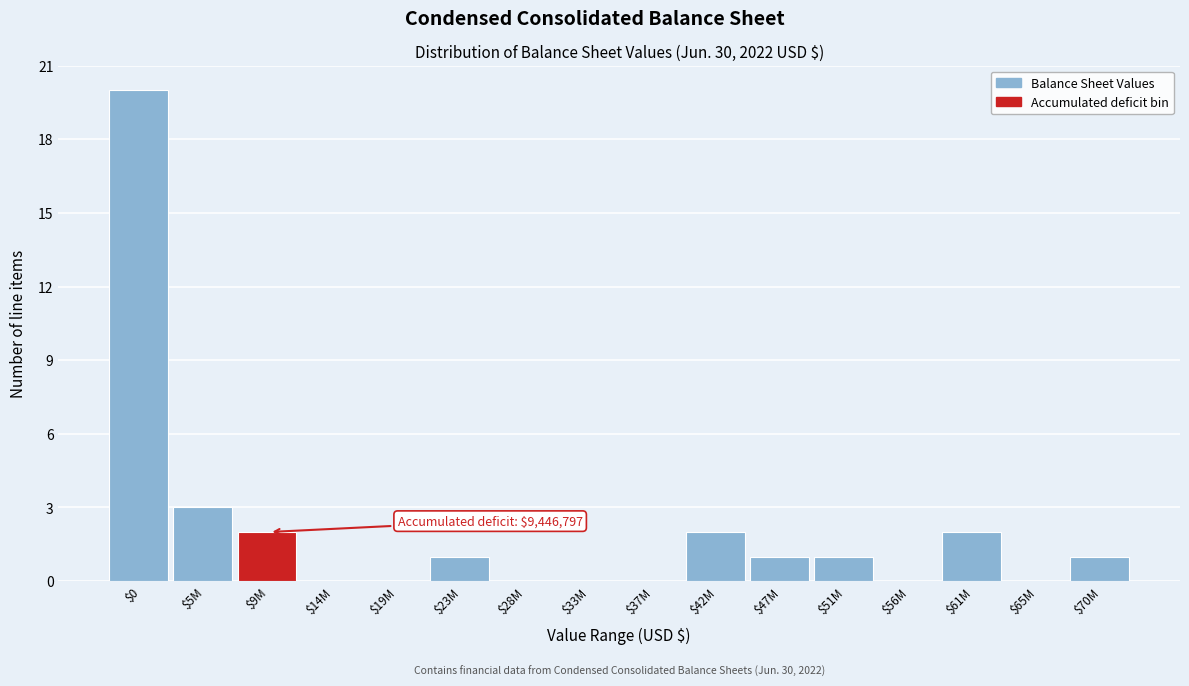

True or false: the data shows 2 at $42M.

True